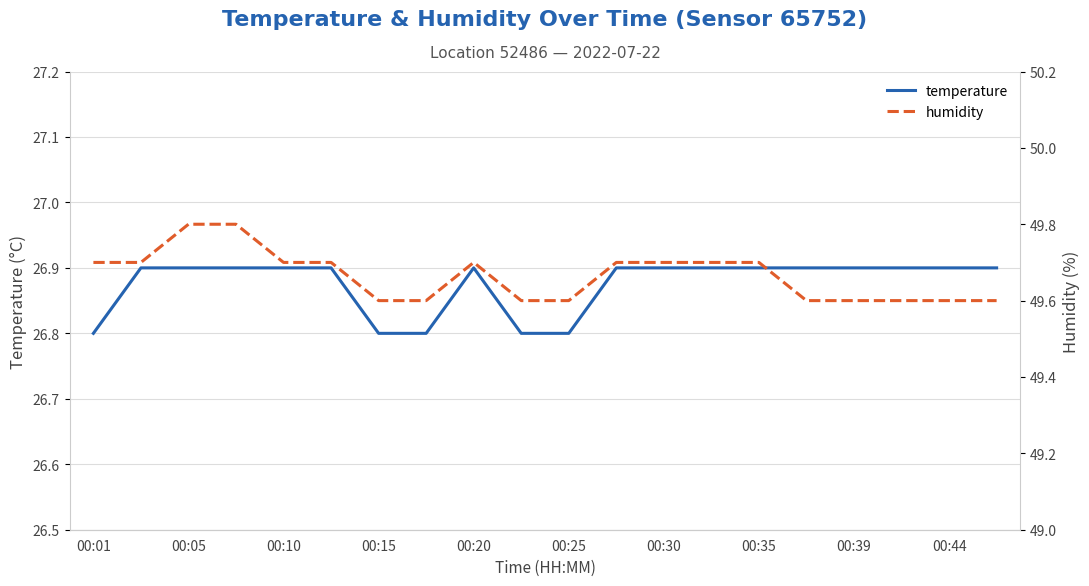

True or false: temperature and humidity cross at least once.

False